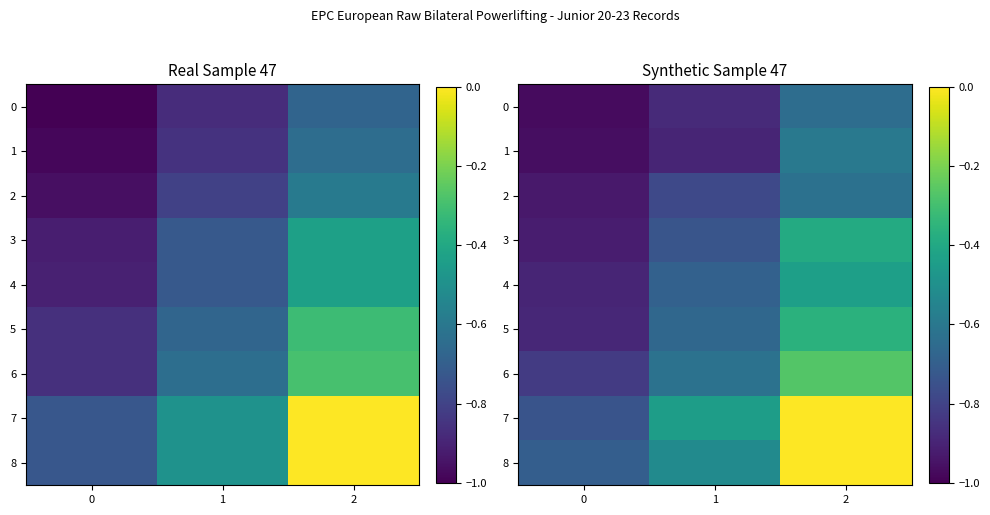

Between 0 and 2, which series saw the biggest shift?

7